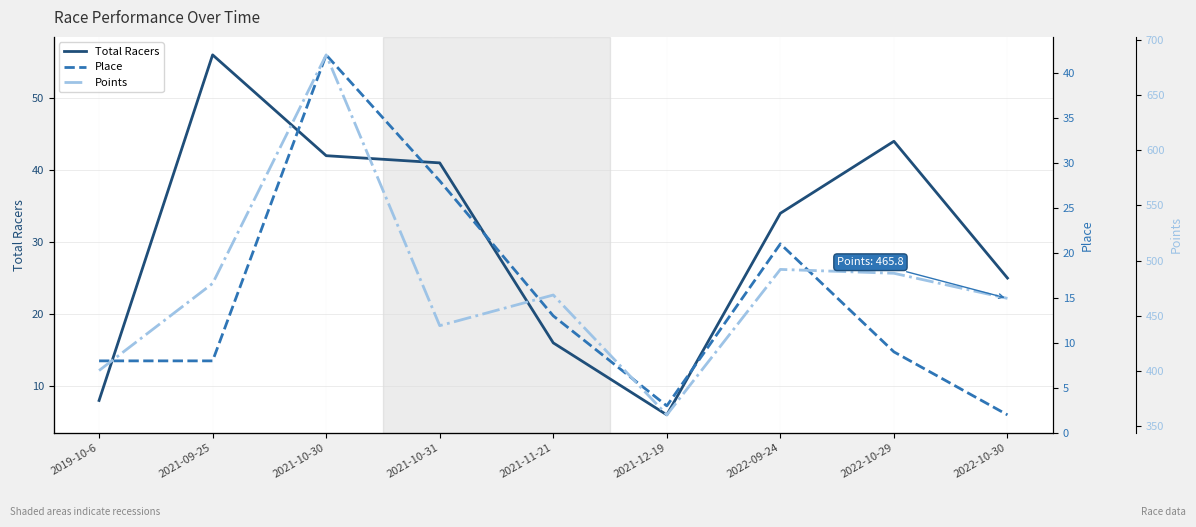

At which category does Points reach its first local peak?

2021-10-30